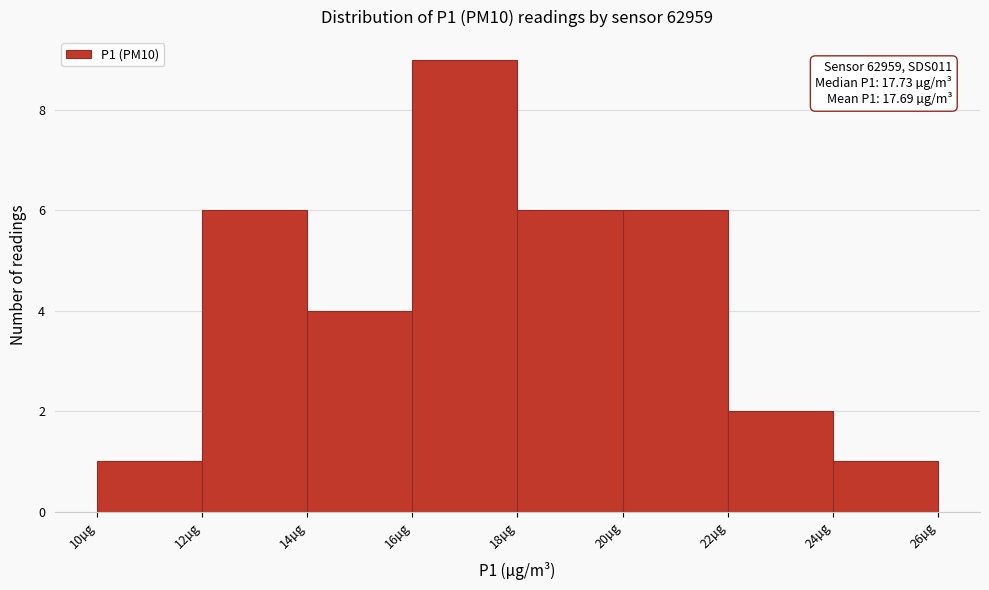

Which range on the x-axis has the tallest bar?

16 to 18